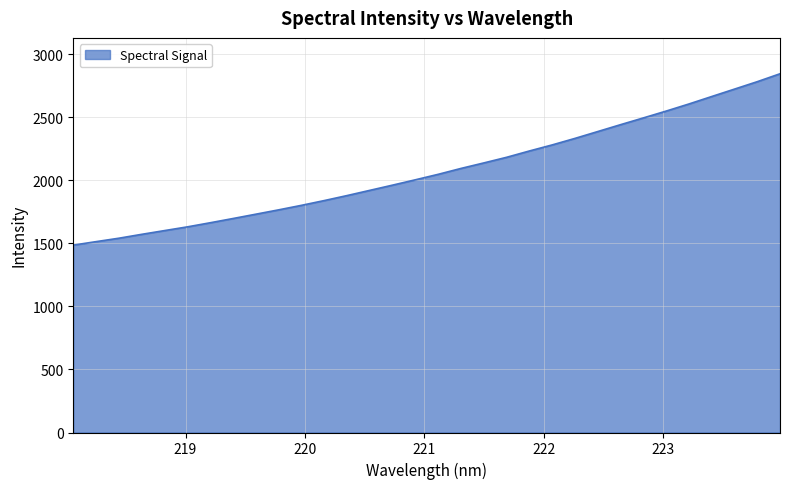

What is the smallest value displayed?

1486.7